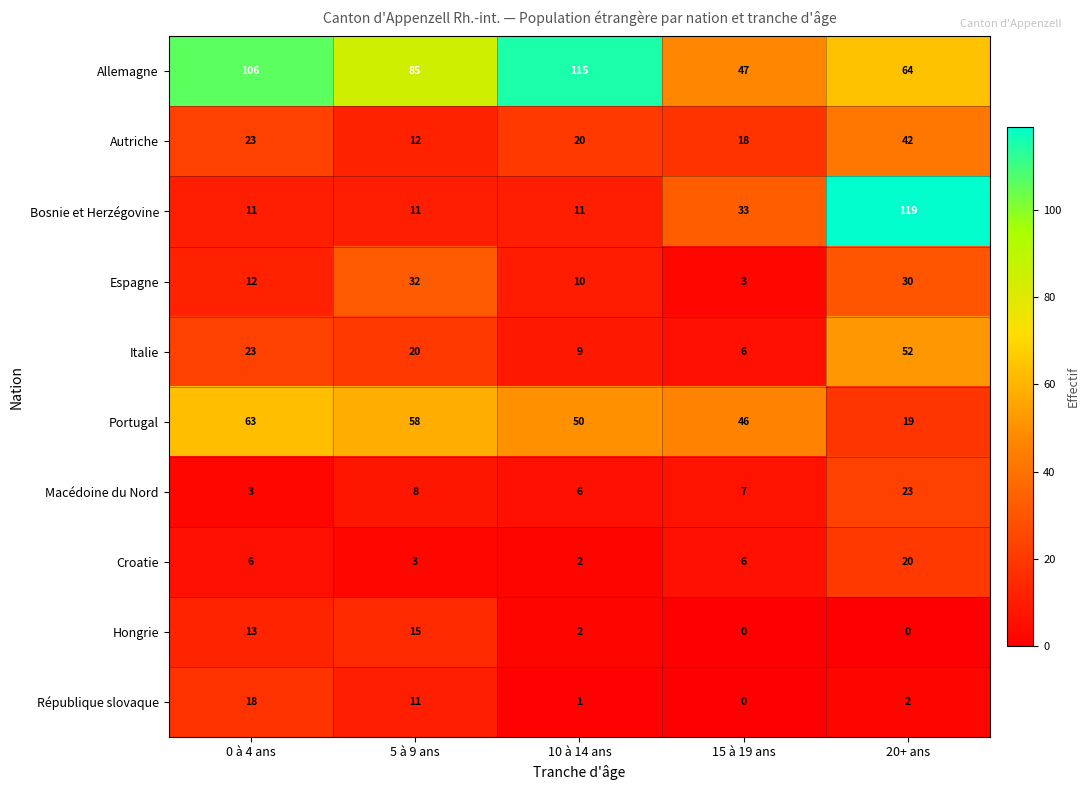

How many series are shown in this chart?

10